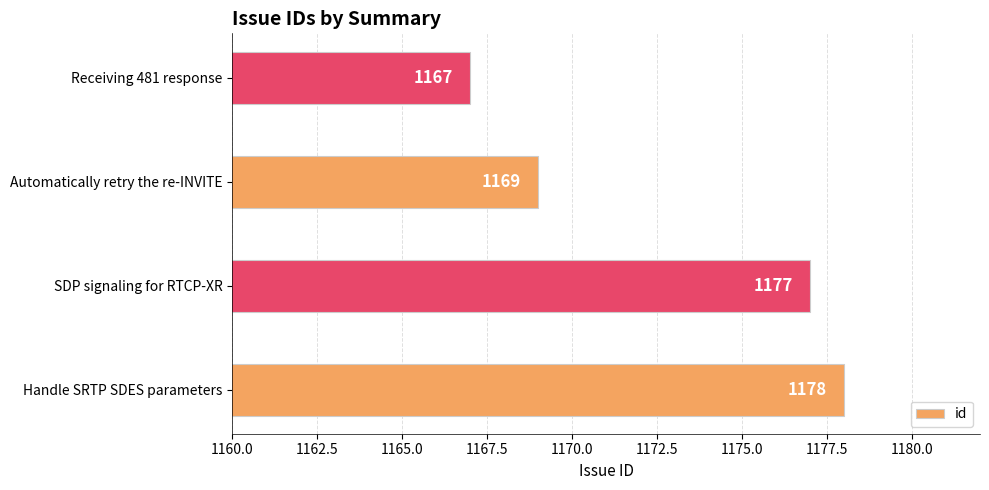

What is the average value?

1173